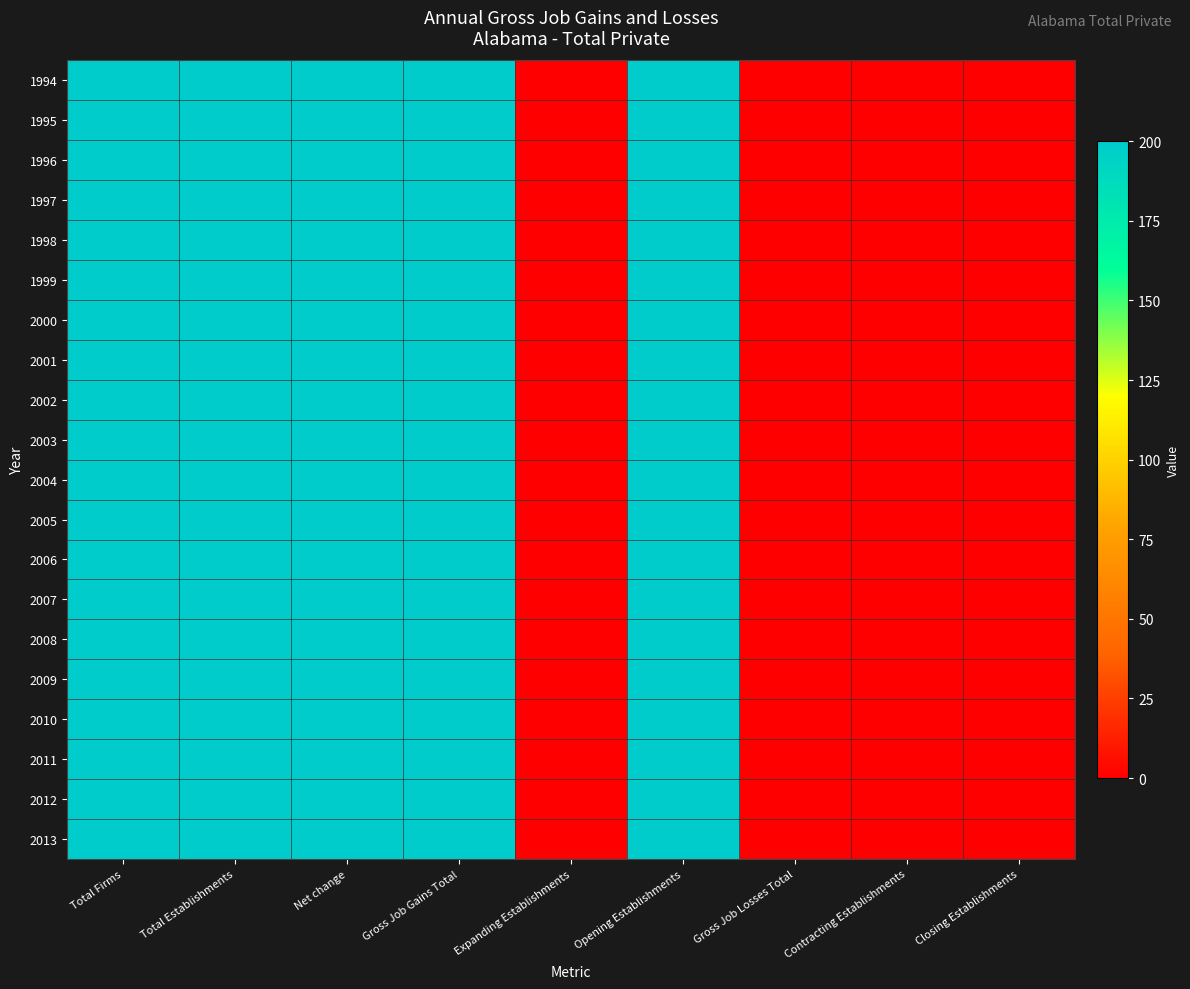

Between Closing Establishments and Gross Job Gains Total, which is larger?

Gross Job Gains Total